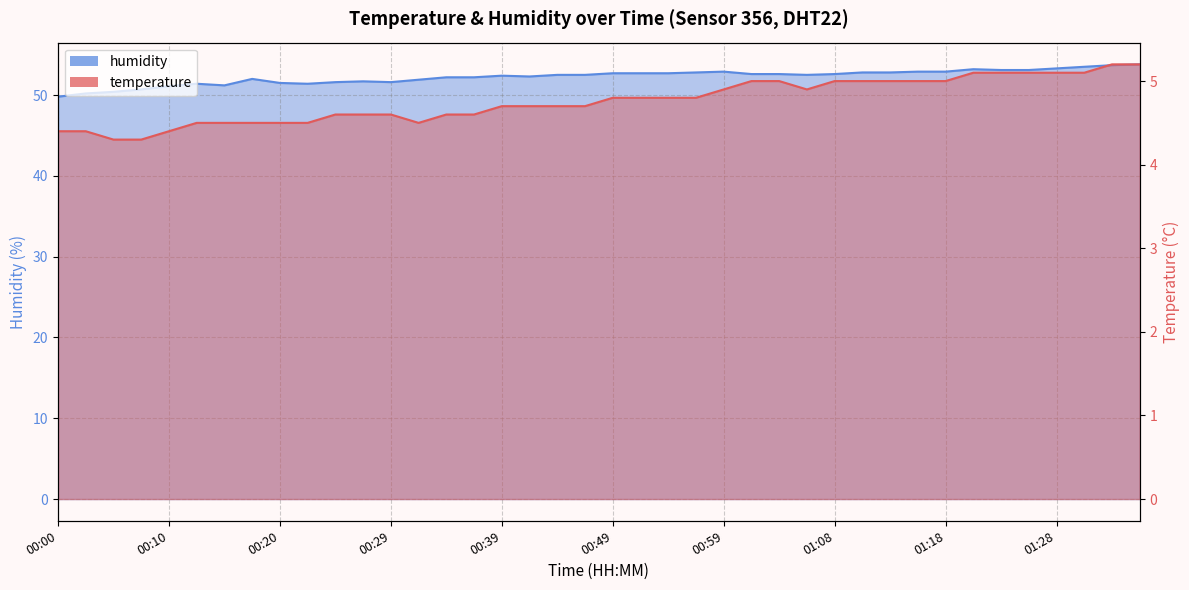

True or false: humidity has more than 0 points higher than both neighbors.

True